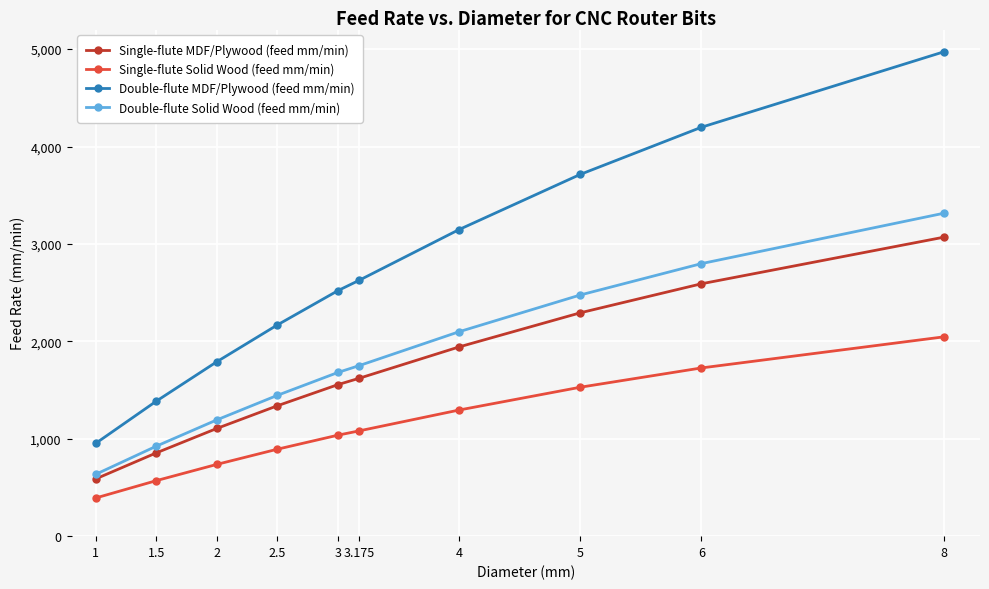

What value does the Single-flute Solid Wood (feed mm/min) series have at 1, to the nearest 100?

400